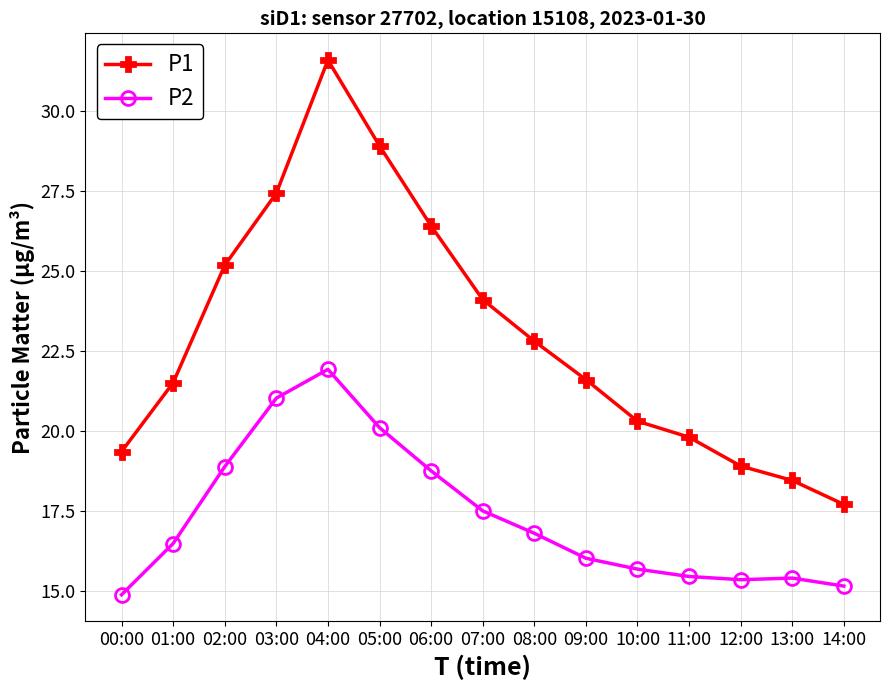

Is it true that P2 equals 17.5 at 07:00?

True